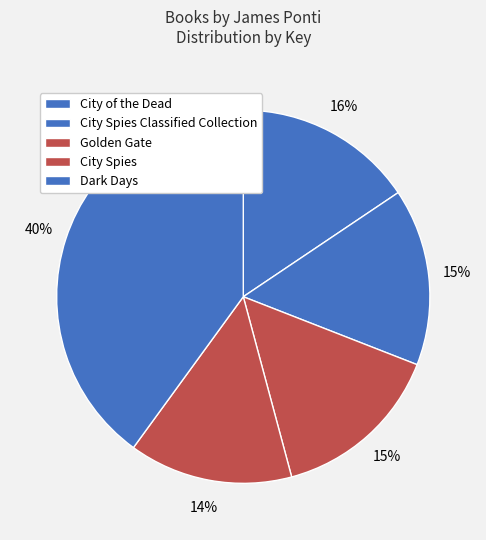

To the nearest percent, what is the difference between the Dark Days and City of the Dead slice percentages?

24%